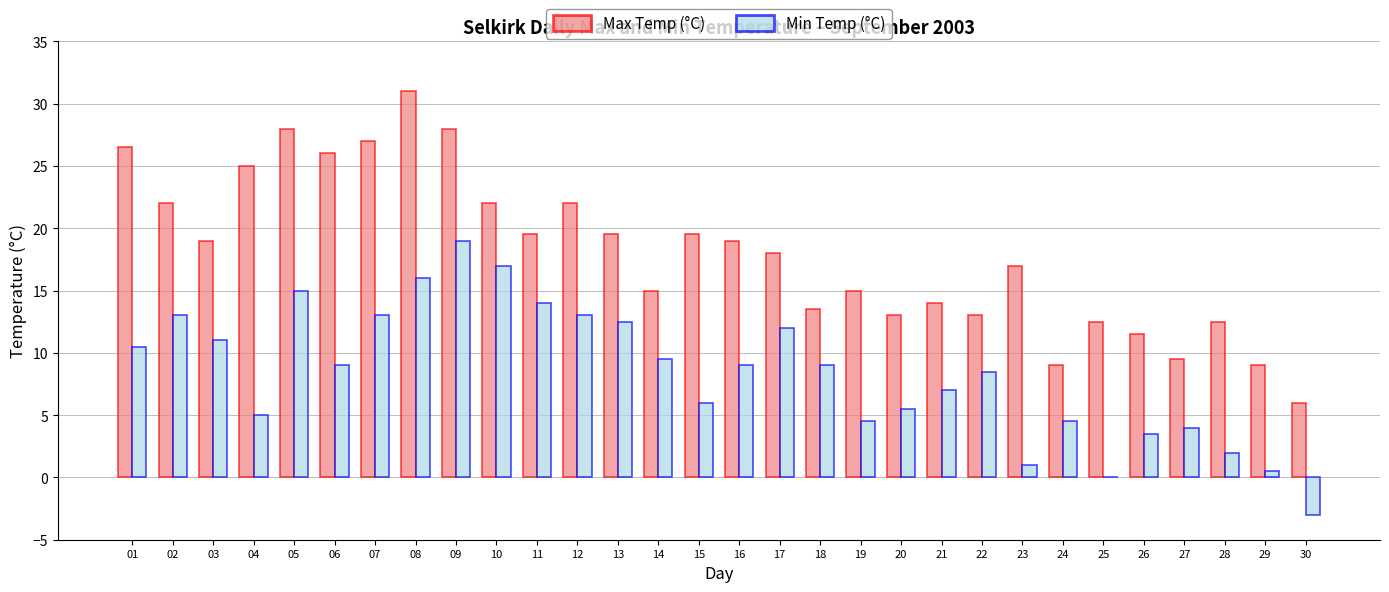

Reading right to left, what are all the values shown in this chart?

Max Temp (°C): 6.0	9.0	12.5	9.5	11.5	12.5	9.0	17.0	13.0	14.0	13.0	15.0	13.5	18.0	19.0	19.5	15.0	19.5	22.0	19.5	22.0	28.0	31.0	27.0	26.0	28.0	25.0	19.0	22.0	26.5
Min Temp (°C): -3.0	0.5	2.0	4.0	3.5	0.0	4.5	1.0	8.5	7.0	5.5	4.5	9.0	12.0	9.0	6.0	9.5	12.5	13.0	14.0	17.0	19.0	16.0	13.0	9.0	15.0	5.0	11.0	13.0	10.5